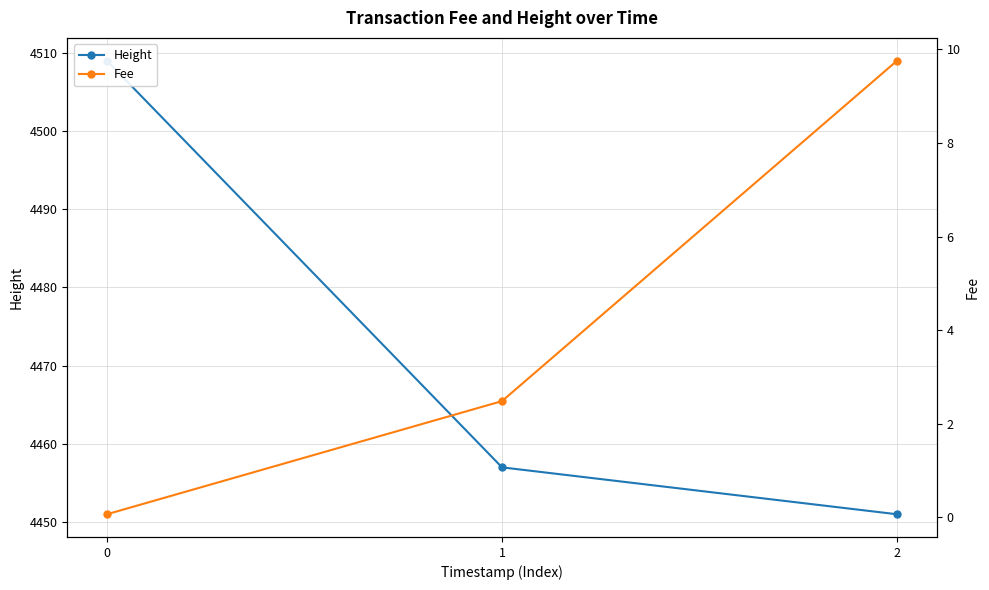

Reading left to right, what are all the values shown in this chart?

Height: 0=4509.0	1=4457.0	2=4451.0
Fee: 0=0.1	1=2.5	2=9.8